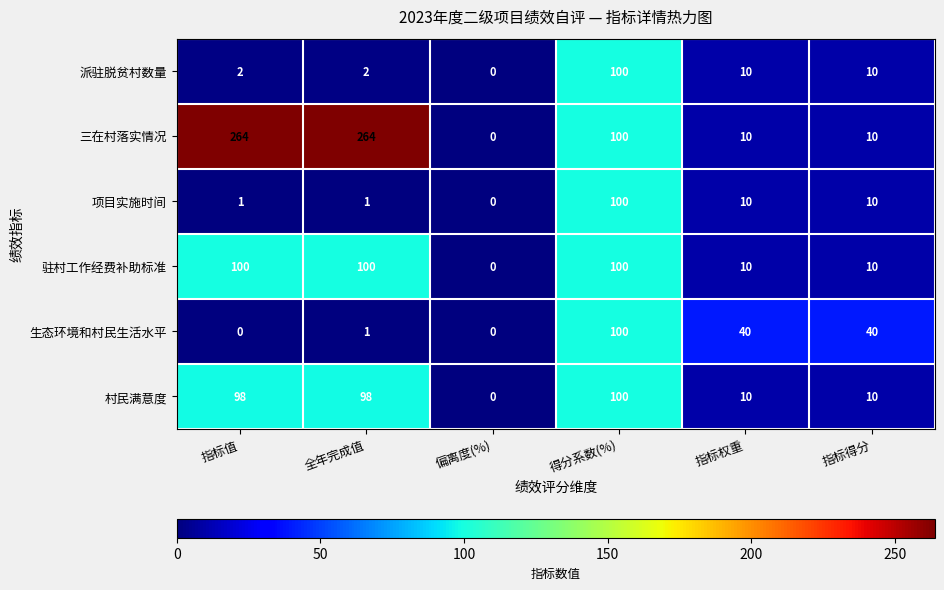

What is the approximate value of 三在村落实情况 at 指标权重?

10